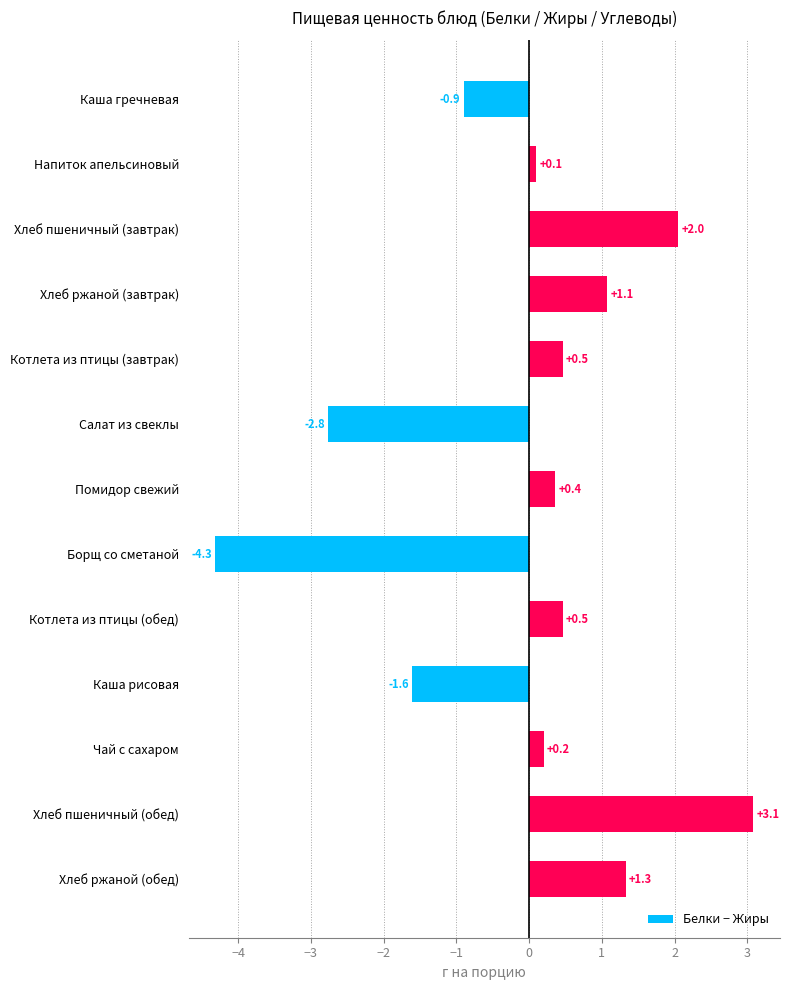

What is the approximate value at Помидор свежий?

0.4